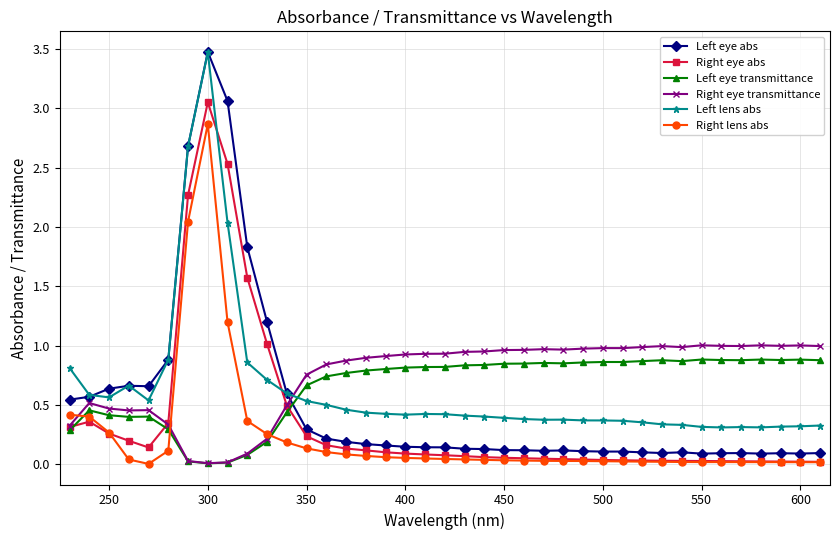

What is the greatest value displayed?

3.5